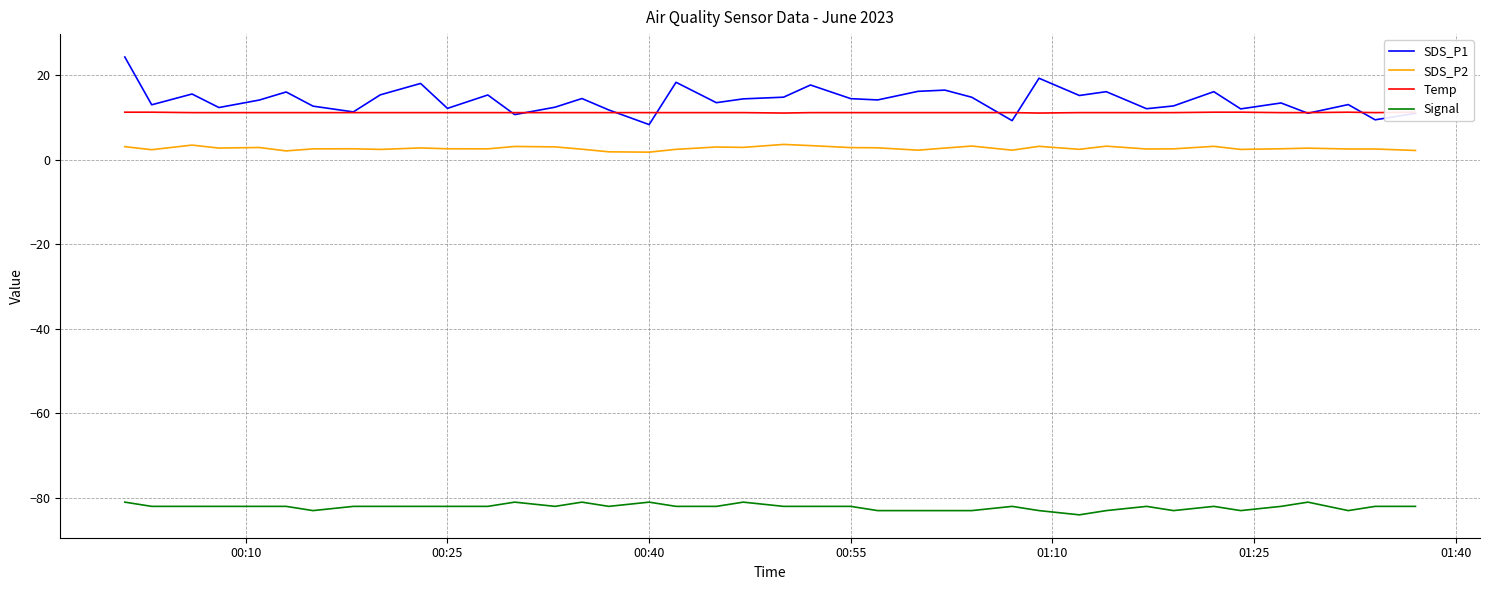

True or false: SDS_P2 and SDS_P1 cross at least once.

False